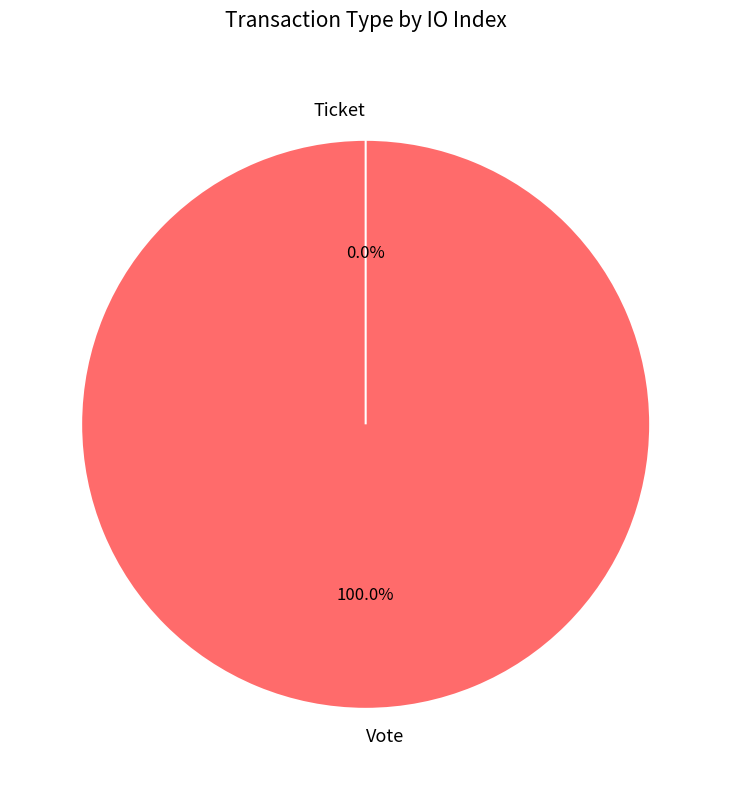

Which category has the smallest portion of the pie?

Ticket